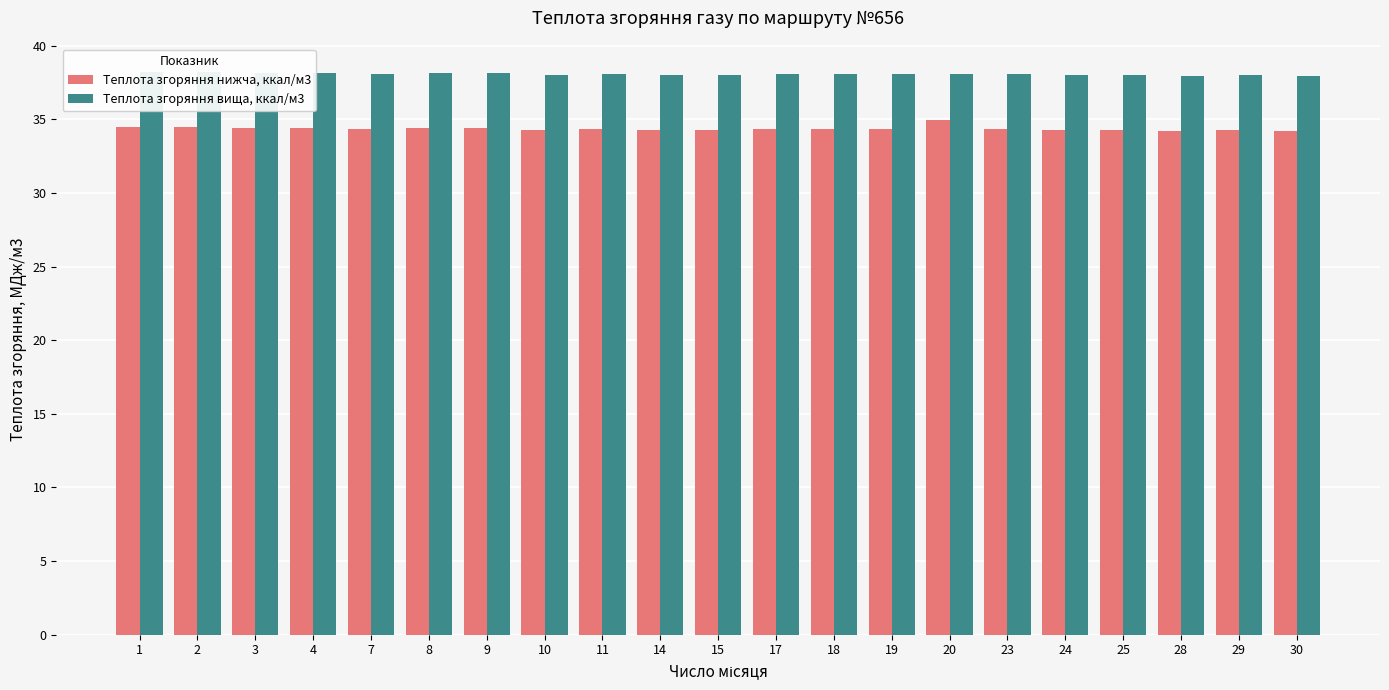

At which label is Теплота згоряння нижча, ккал/м3 closest to 34?

28